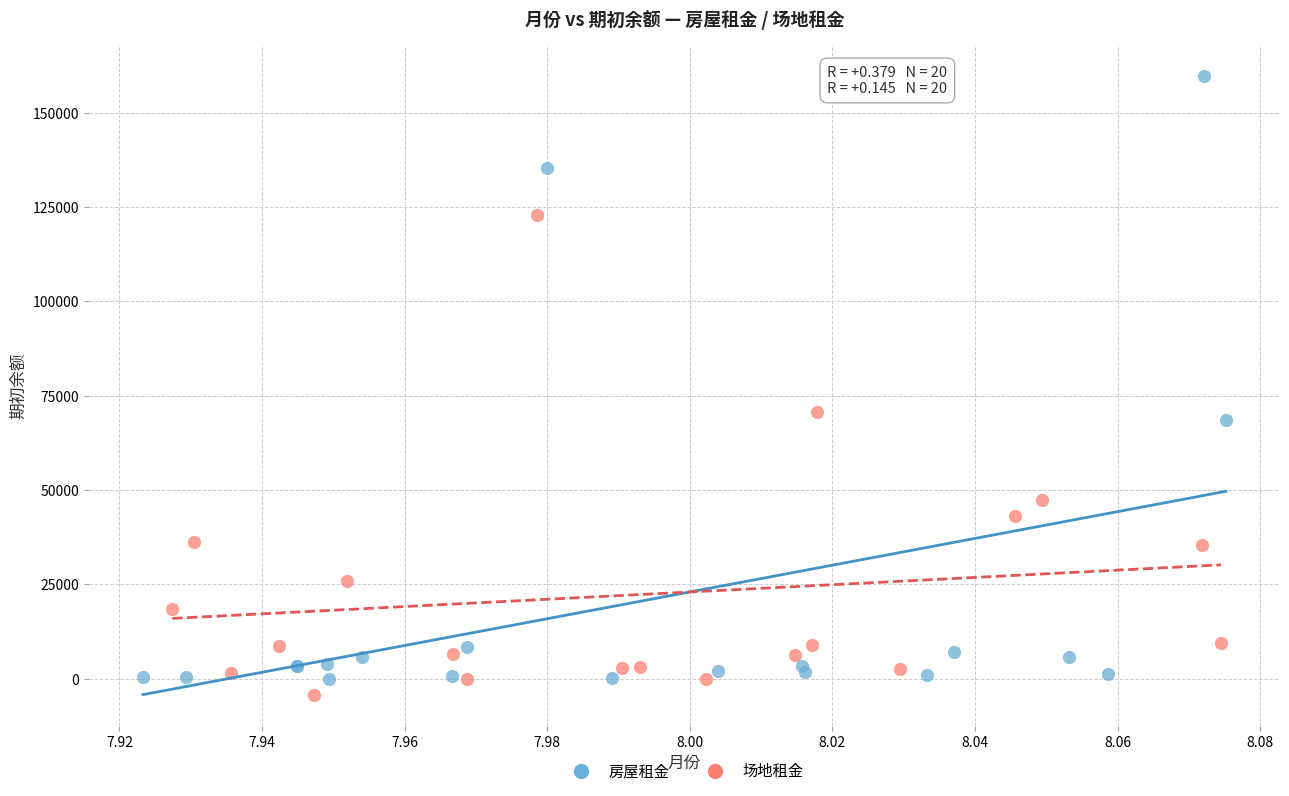

Which series has the widest spread of Y values?

房屋租金